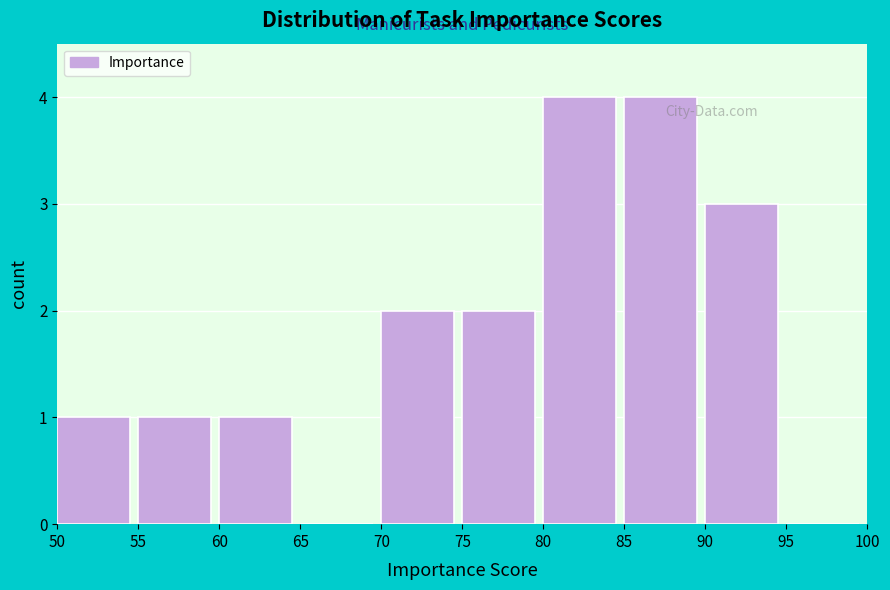

Reading left to right, list every bar in this chart as the range it spans on the x-axis followed by its height. The values are not printed on the chart, so give them approximately, as read against the axis.

50 to 55: 1
55 to 60: 1
60 to 65: 1
65 to 70: 0
70 to 75: 2
75 to 80: 2
80 to 85: 4
85 to 90: 4
90 to 95: 3
95 to 100: 0